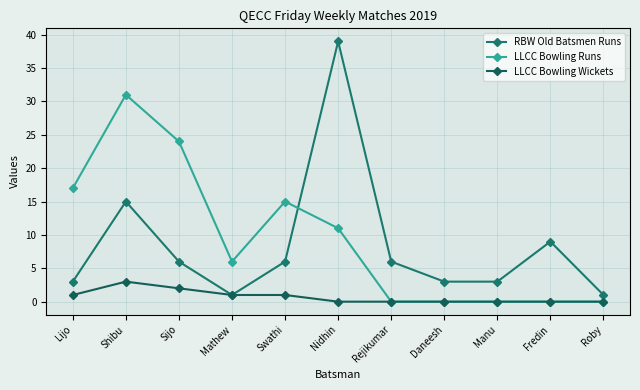

How many data points in RBW Old Batsmen Runs are less than 6?

5